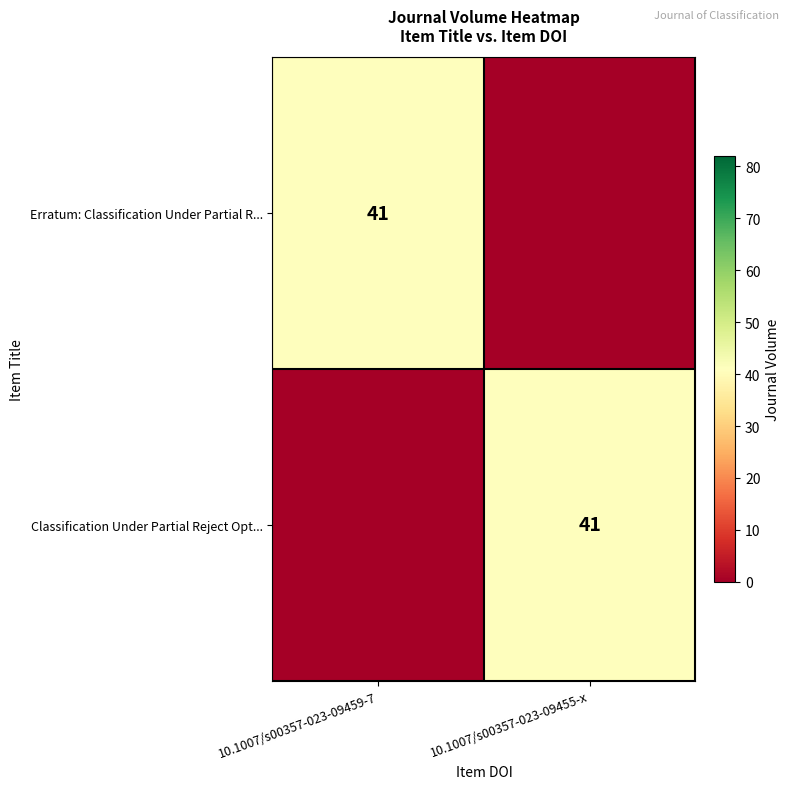

Is it true that Erratum: Classification Under Partial R... equals 41 at 10.1007/s00357-023-09459-7?

True